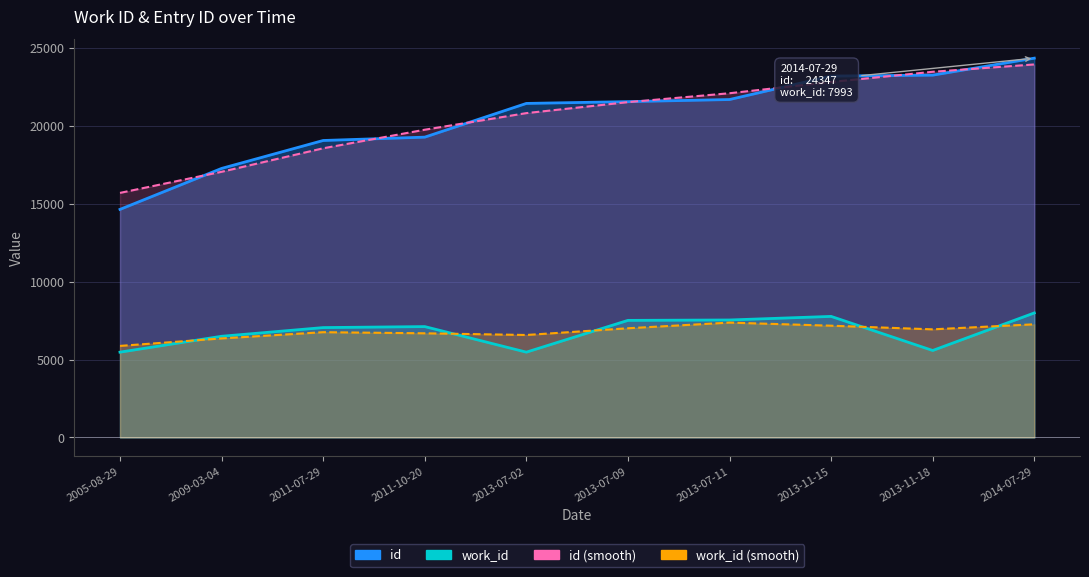

Reading left to right, transcribe all the data shown in this chart.

work_id: 5476	6495	7053	7117	5476	7516	7541	7771	5583	7993
id: 14640	17270	19063	19278	21442	21558	21692	23198	23258	24347